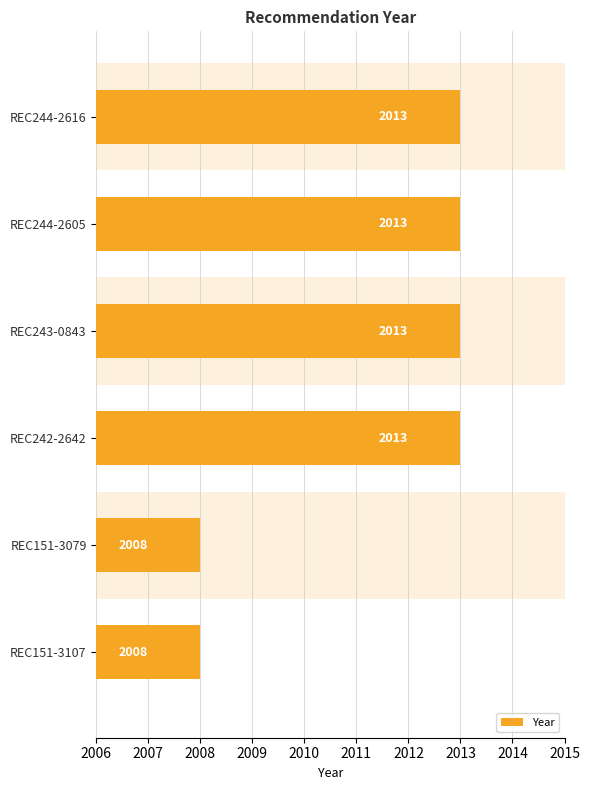

What is the ratio of the value at REC243-0843 to the value at REC151-3079?

1.0